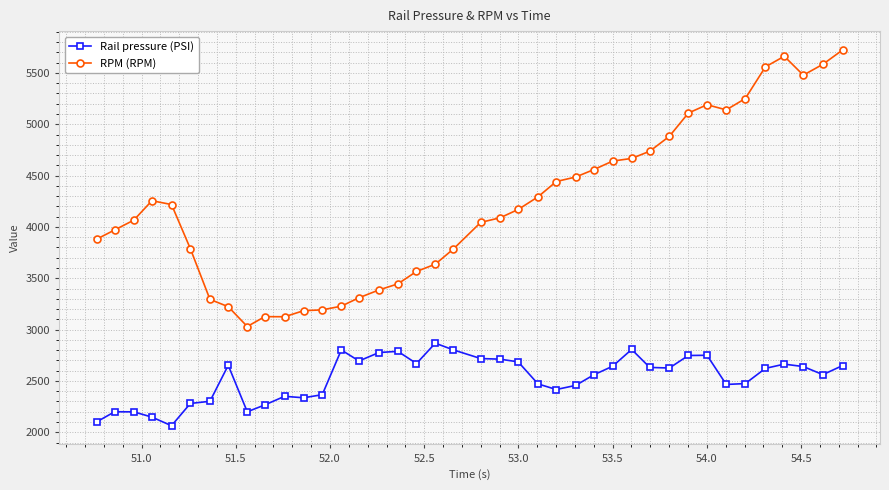

What is the minimum value shown in the chart?

2063.8